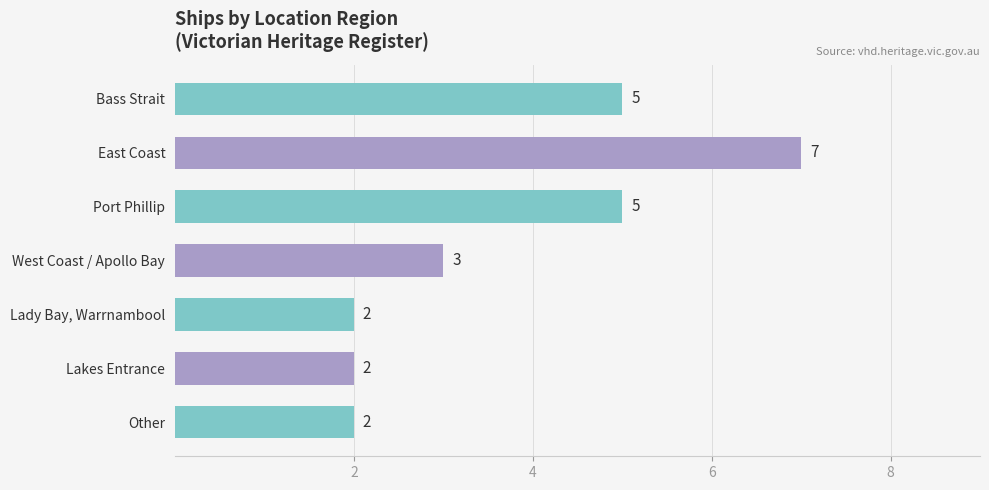

What is the difference between the second highest and minimum values?

3